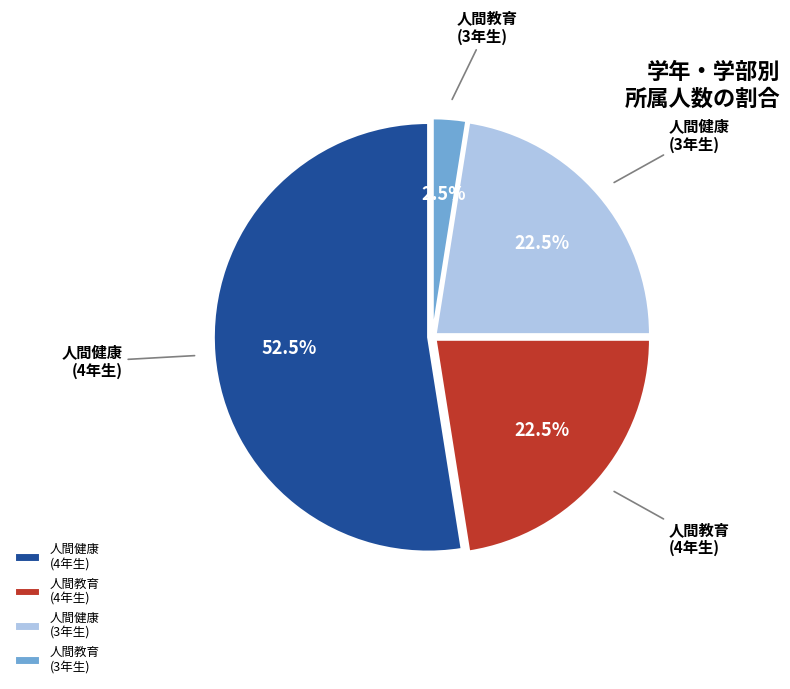

What is the total percentage of 人間健康 (3年生) and 人間教育 (3年生)?

25.0%